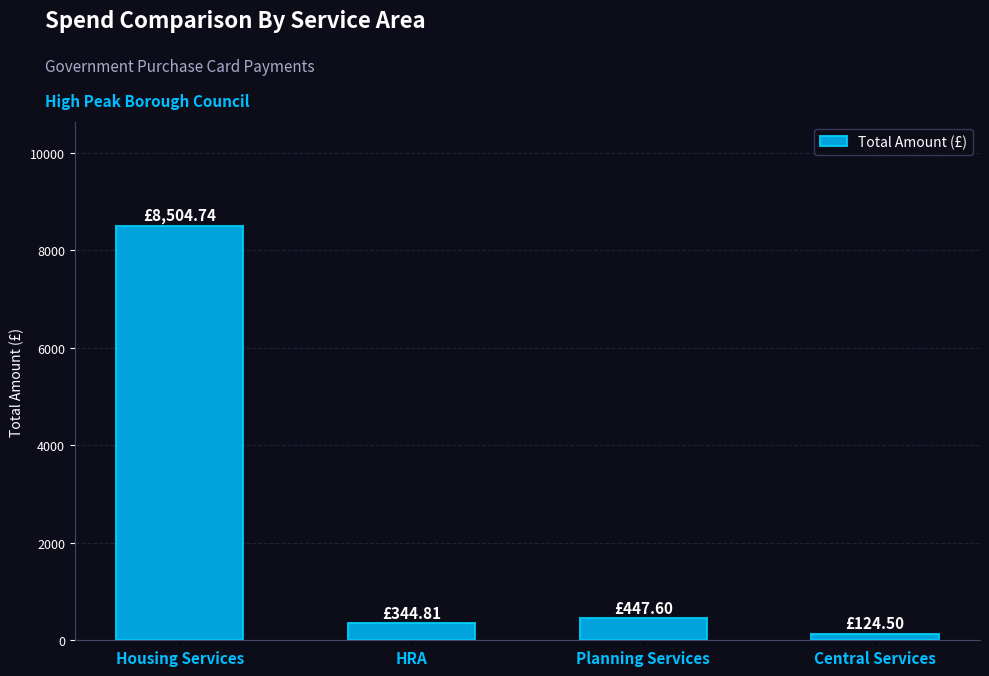

At which label is the value closest to 4314?

Planning Services